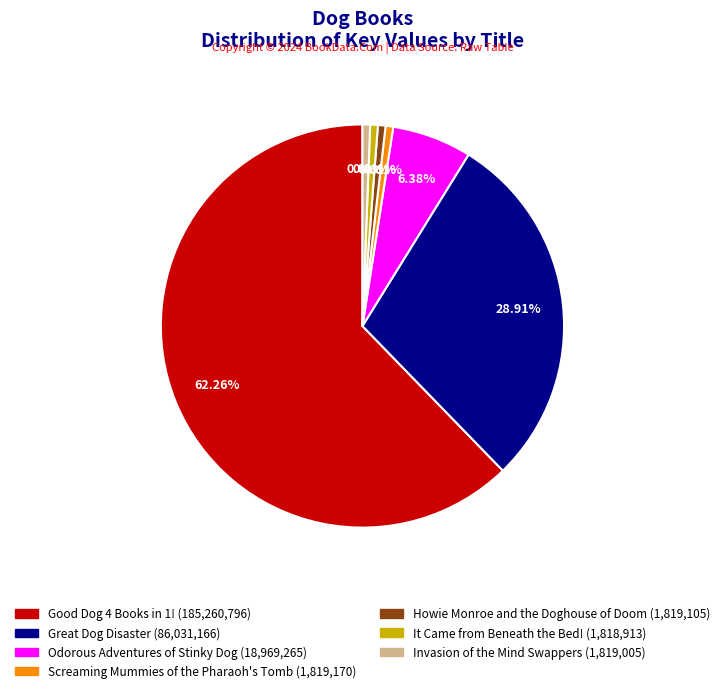

Count the number of slices in the pie.

7